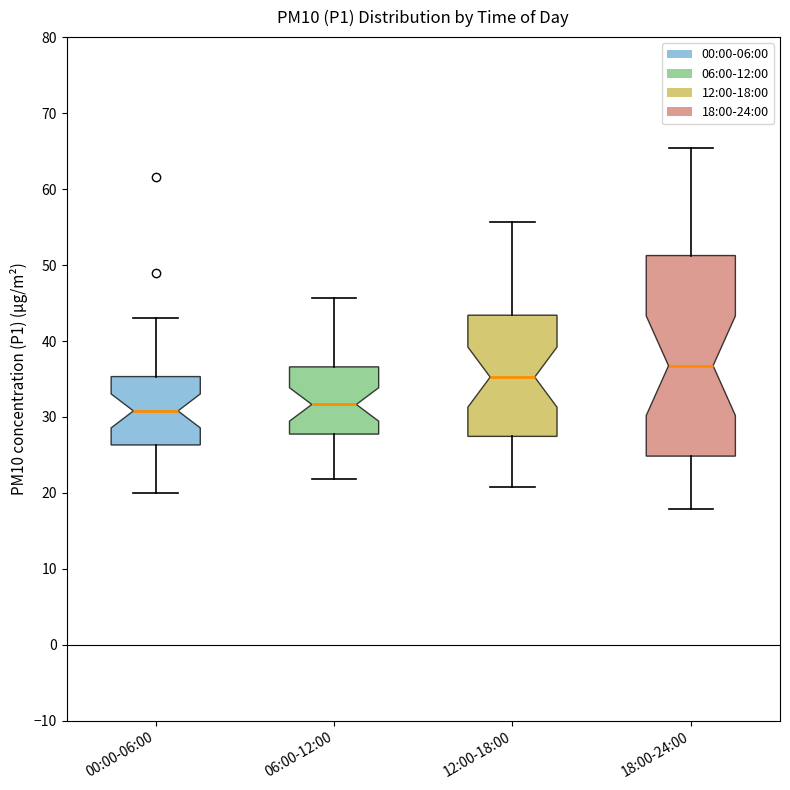

Where is the upper edge of the box for 18:00-24:00 on the y-axis? The values are not printed on the chart, so give them approximately, as read against the axis.

51